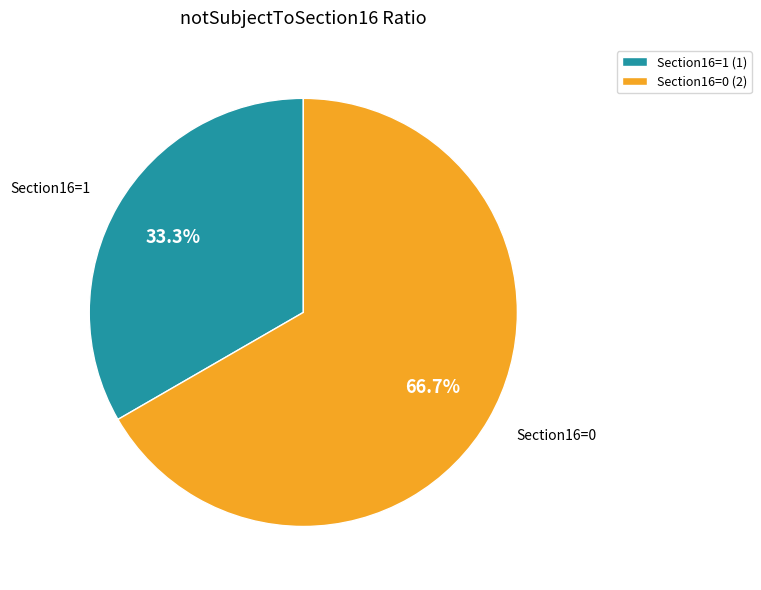

To the nearest percent, what is the average slice percentage?

50%